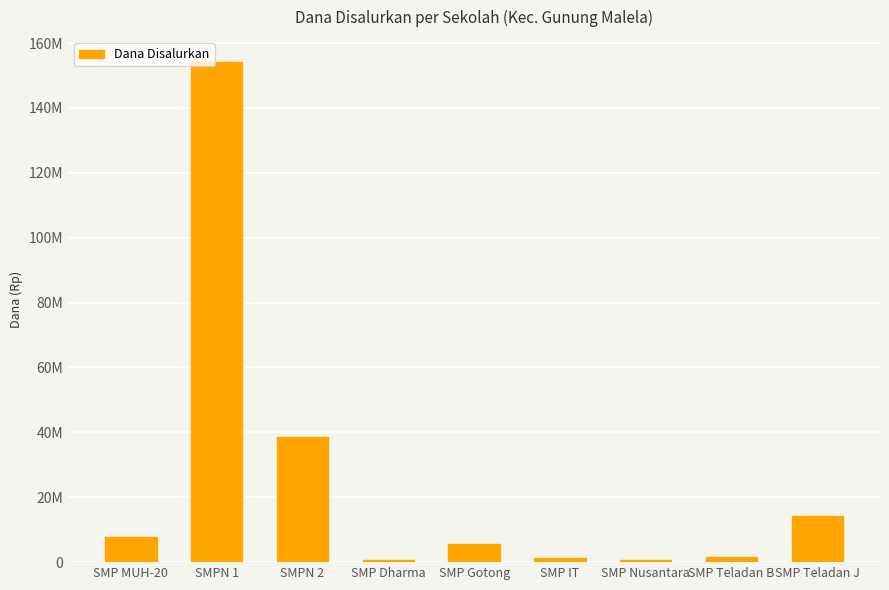

What is the greatest value displayed?

154125000